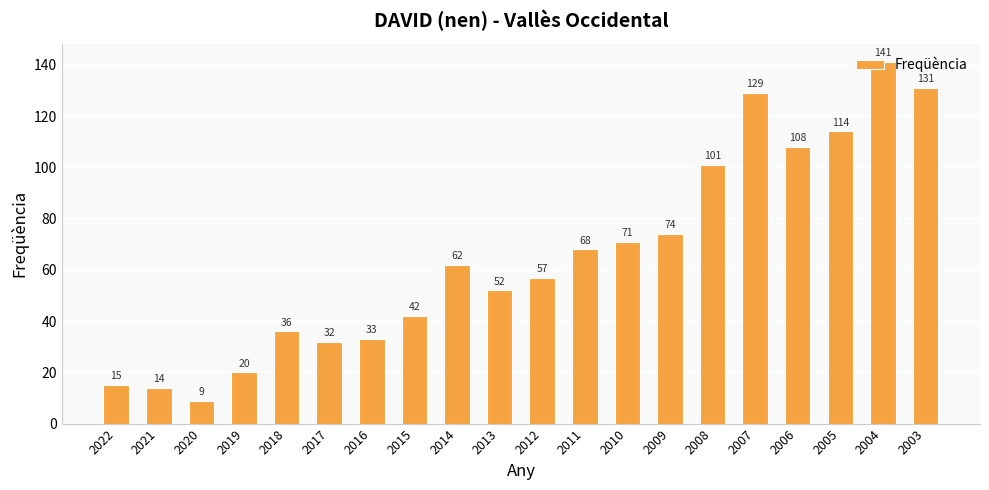

Which category has the highest value across all series?

2004